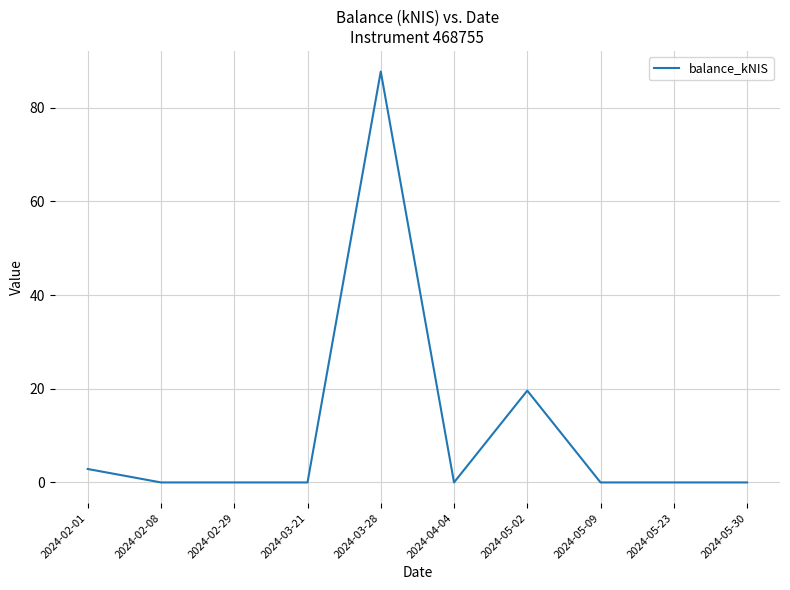

What is the difference between the second highest and minimum values?

19.6